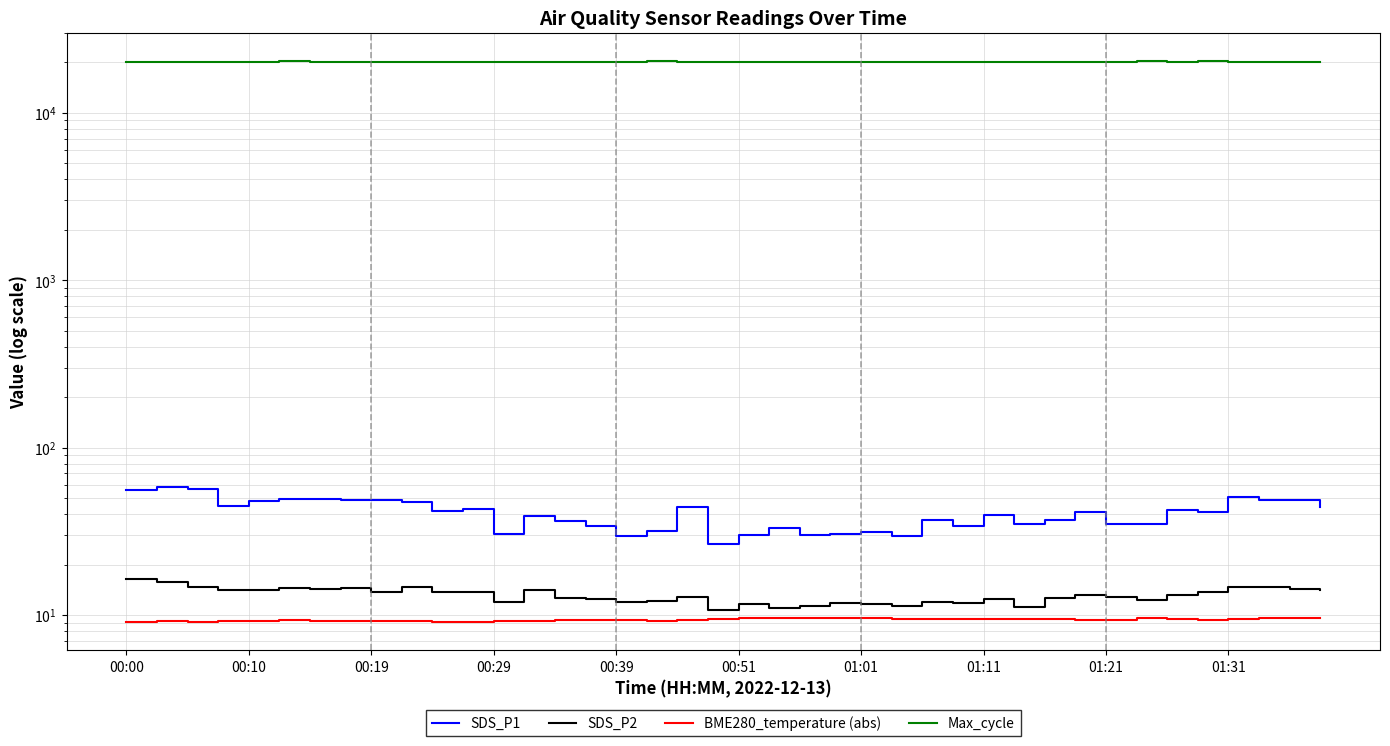

Does the chart display data point markers on the line(s)?

No